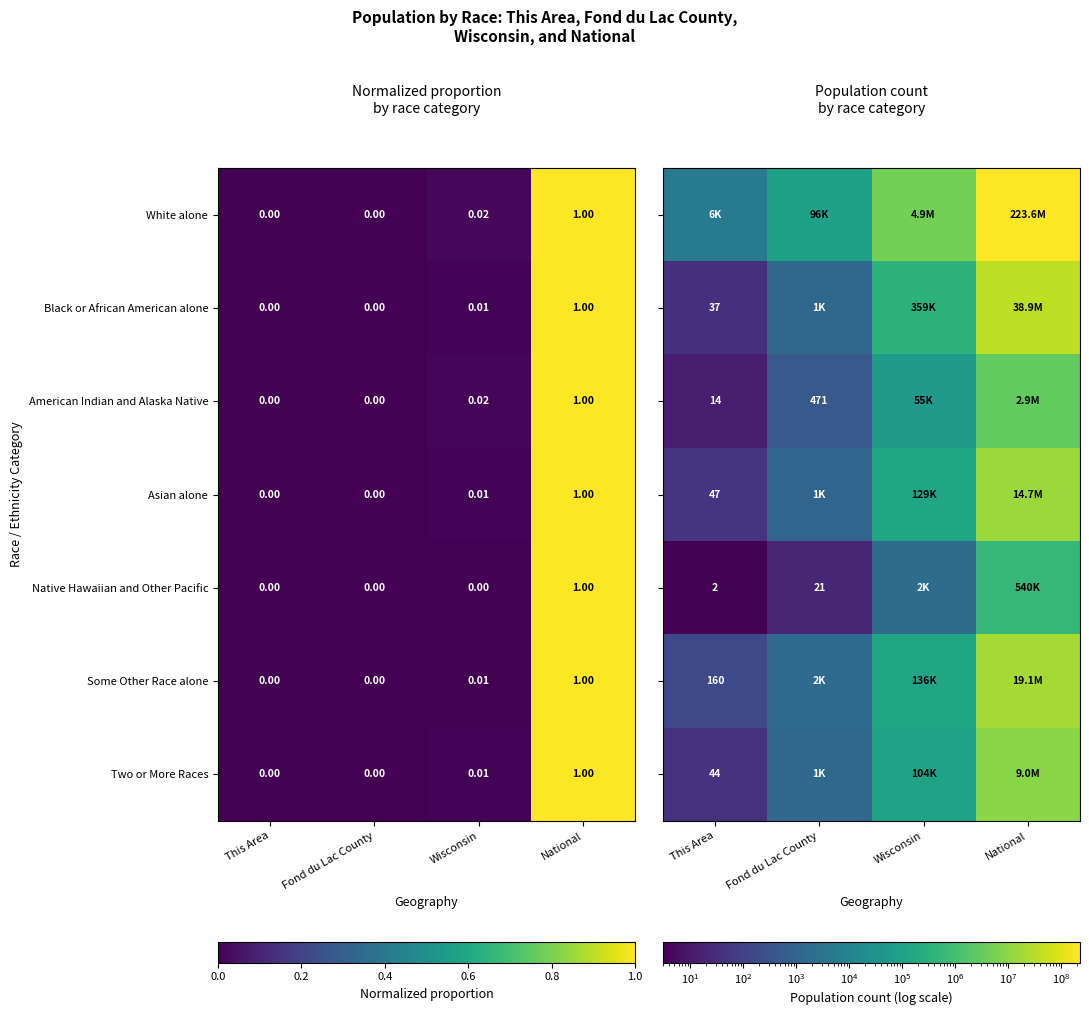

Is the value of American Indian and Alaska Native at Wisconsin greater than the value of Black or African American alone at This Area?

Yes